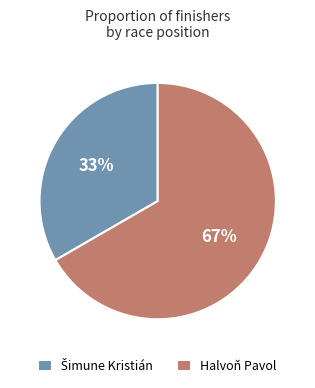

Is Halvoň Pavol the majority of the pie?

Yes